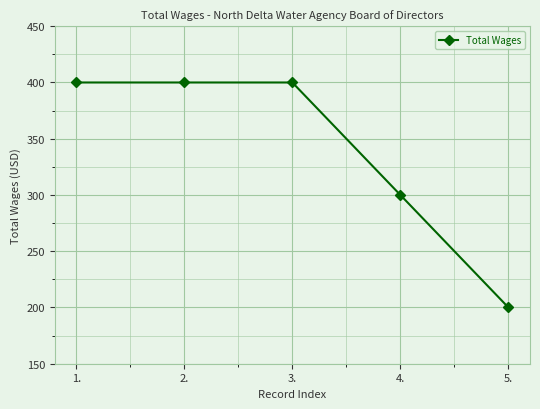

What is the difference between the maximum and minimum values?

200